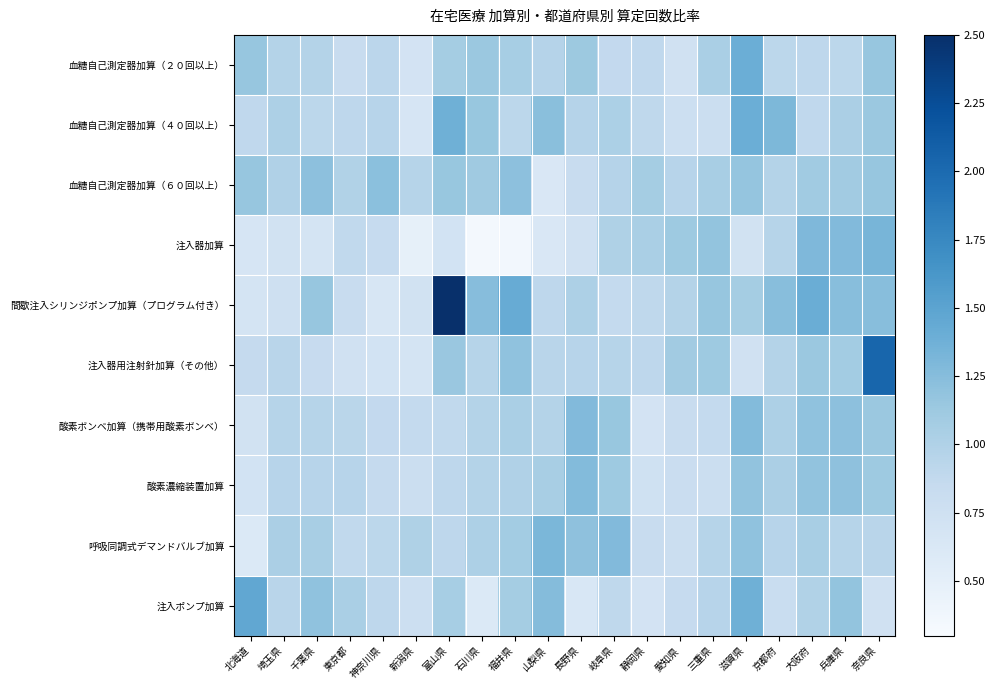

Reading right to left, extract all data points from this chart.

血糖自己測定器加算（２０回以上）: 奈良県=1.2	兵庫県=0.9	大阪府=0.9	京都府=0.9	滋賀県=1.4	三重県=1.0	愛知県=0.7	静岡県=0.9	岐阜県=0.9	長野県=1.1	山梨県=1.0	福井県=1.1	石川県=1.1	富山県=1.1	新潟県=0.7	神奈川県=0.9	東京都=0.8	千葉県=1.0	埼玉県=1.0	北海道=1.2
血糖自己測定器加算（４０回以上）: 奈良県=1.1	兵庫県=1.0	大阪府=0.9	京都府=1.3	滋賀県=1.4	三重県=0.8	愛知県=0.8	静岡県=0.9	岐阜県=1.0	長野県=1.0	山梨県=1.2	福井県=0.9	石川県=1.2	富山県=1.4	新潟県=0.7	神奈川県=1.0	東京都=0.9	千葉県=0.9	埼玉県=1.0	北海道=0.9
血糖自己測定器加算（６０回以上）: 奈良県=1.2	兵庫県=1.1	大阪府=1.1	京都府=1.0	滋賀県=1.2	三重県=1.1	愛知県=0.9	静岡県=1.1	岐阜県=1.0	長野県=0.8	山梨県=0.6	福井県=1.2	石川県=1.1	富山県=1.2	新潟県=1.0	神奈川県=1.2	東京都=1.0	千葉県=1.2	埼玉県=1.0	北海道=1.2
注入器加算: 奈良県=1.3	兵庫県=1.3	大阪府=1.3	京都府=1.0	滋賀県=0.7	三重県=1.2	愛知県=1.1	静岡県=1.0	岐阜県=1.0	長野県=0.7	山梨県=0.6	福井県=0.4	石川県=0.3	富山県=0.7	新潟県=0.5	神奈川県=0.8	東京都=0.9	千葉県=0.7	埼玉県=0.7	北海道=0.7
間歇注入シリンジポンプ加算（プログラム付き）: 奈良県=1.2	兵庫県=1.2	大阪府=1.4	京都府=1.2	滋賀県=1.1	三重県=1.2	愛知県=1.0	静岡県=0.9	岐阜県=0.9	長野県=1.0	山梨県=0.9	福井県=1.4	石川県=1.3	富山県=2.5	新潟県=0.7	神奈川県=0.7	東京都=0.8	千葉県=1.2	埼玉県=0.8	北海道=0.7
注入器用注射針加算（その他）: 奈良県=2.0	兵庫県=1.1	大阪府=1.1	京都府=1.0	滋賀県=0.7	三重県=1.1	愛知県=1.1	静岡県=0.9	岐阜県=1.0	長野県=1.0	山梨県=0.9	福井県=1.2	石川県=1.0	富山県=1.2	新潟県=0.7	神奈川県=0.7	東京都=0.7	千葉県=0.8	埼玉県=0.9	北海道=0.9
酸素ボンベ加算（携帯用酸素ボンベ）: 奈良県=1.1	兵庫県=1.2	大阪府=1.2	京都府=1.0	滋賀県=1.3	三重県=0.9	愛知県=0.8	静岡県=0.7	岐阜県=1.2	長野県=1.3	山梨県=1.0	福井県=1.0	石川県=1.0	富山県=0.9	新潟県=0.9	神奈川県=0.9	東京都=0.9	千葉県=1.0	埼玉県=1.0	北海道=0.7
酸素濃縮装置加算: 奈良県=1.1	兵庫県=1.2	大阪府=1.2	京都府=1.0	滋賀県=1.2	三重県=0.8	愛知県=0.8	静岡県=0.7	岐阜県=1.1	長野県=1.3	山梨県=1.0	福井県=1.0	石川県=1.0	富山県=0.9	新潟県=0.8	神奈川県=0.9	東京都=0.9	千葉県=1.0	埼玉県=0.9	北海道=0.7
呼吸同調式デマンドバルブ加算: 奈良県=0.9	兵庫県=1.0	大阪府=1.0	京都府=0.9	滋賀県=1.2	三重県=1.0	愛知県=0.8	静岡県=0.8	岐阜県=1.3	長野県=1.2	山梨県=1.3	福井県=1.1	石川県=1.0	富山県=0.9	新潟県=1.0	神奈川県=0.9	東京都=0.9	千葉県=1.0	埼玉県=1.0	北海道=0.6
注入ポンプ加算: 奈良県=0.7	兵庫県=1.2	大阪府=1.0	京都府=0.8	滋賀県=1.4	三重県=0.9	愛知県=0.8	静岡県=0.7	岐阜県=0.9	長野県=0.6	山梨県=1.3	福井県=1.1	石川県=0.6	富山県=1.1	新潟県=0.8	神奈川県=0.9	東京都=1.0	千葉県=1.2	埼玉県=0.9	北海道=1.5